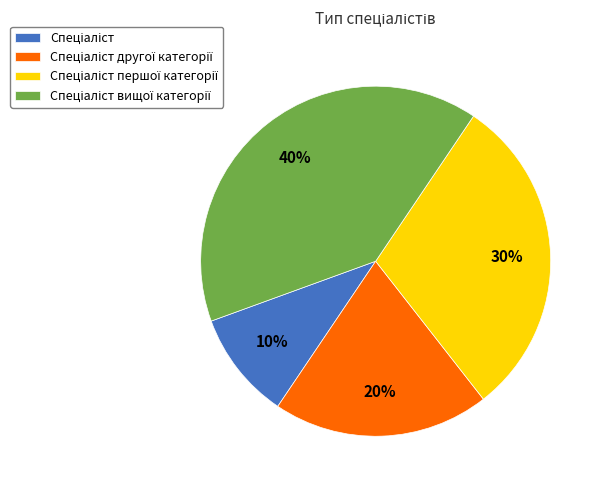

Does any single category account for the majority?

No